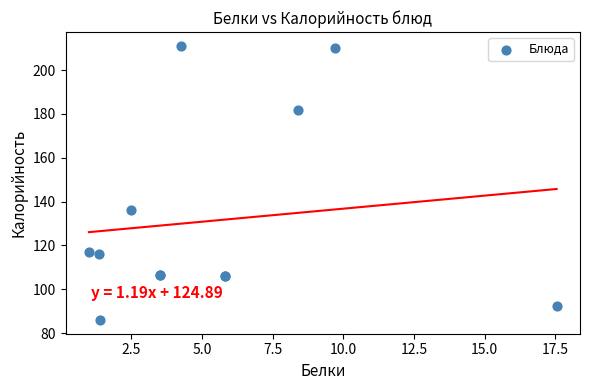

What Y value in the scatter plot is closest to 148?

136.0